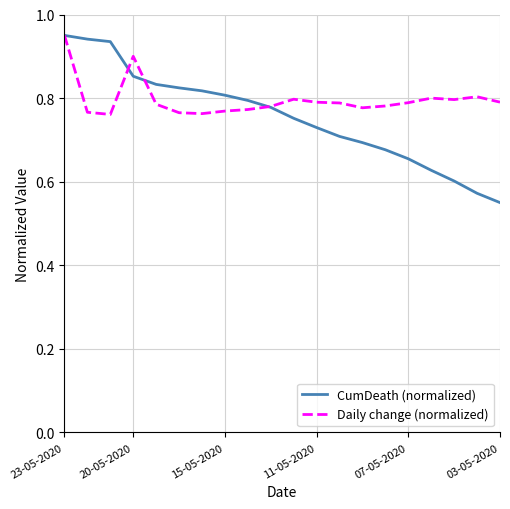

How many Daily change (normalized) values are between 0 and 1?

20